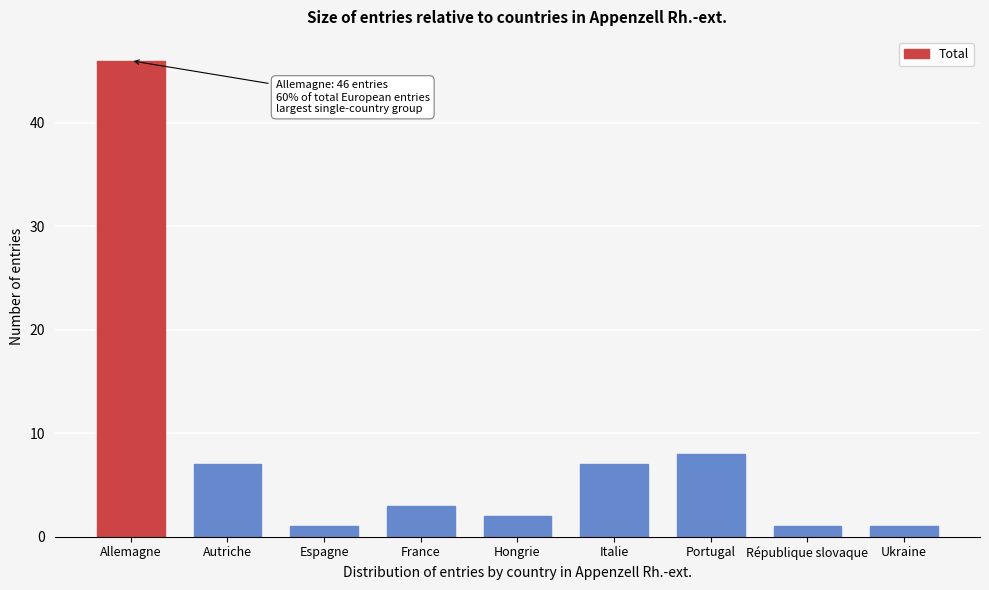

Reading left to right, transcribe all the data shown in this chart.

46	7	1	3	2	7	8	1	1